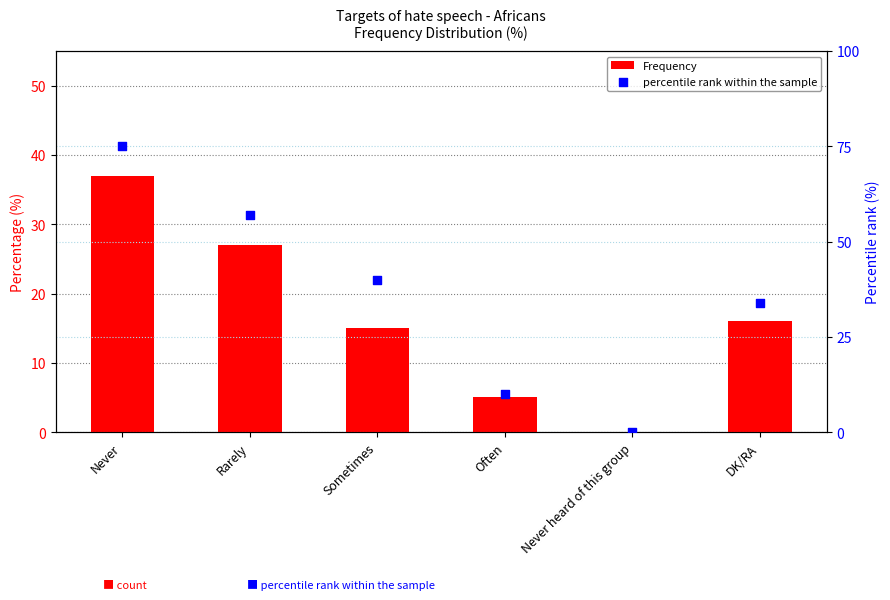

At which category is the sum across all series the highest?

Never